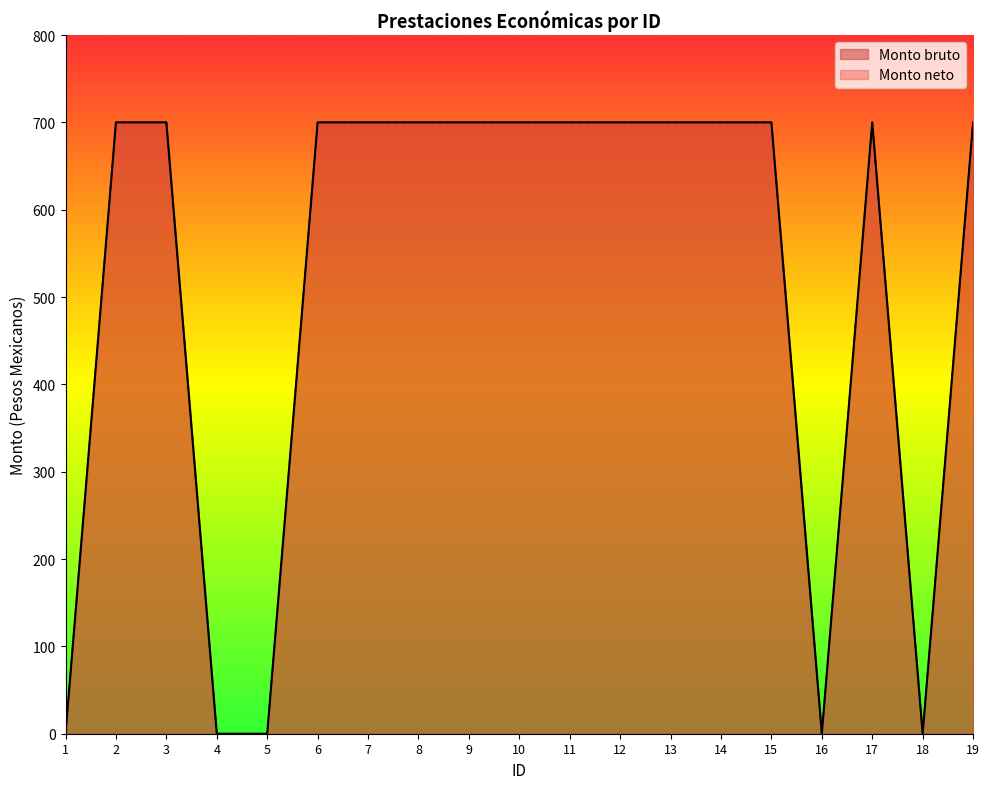

How many interior local valleys does the Monto bruto series have?

2